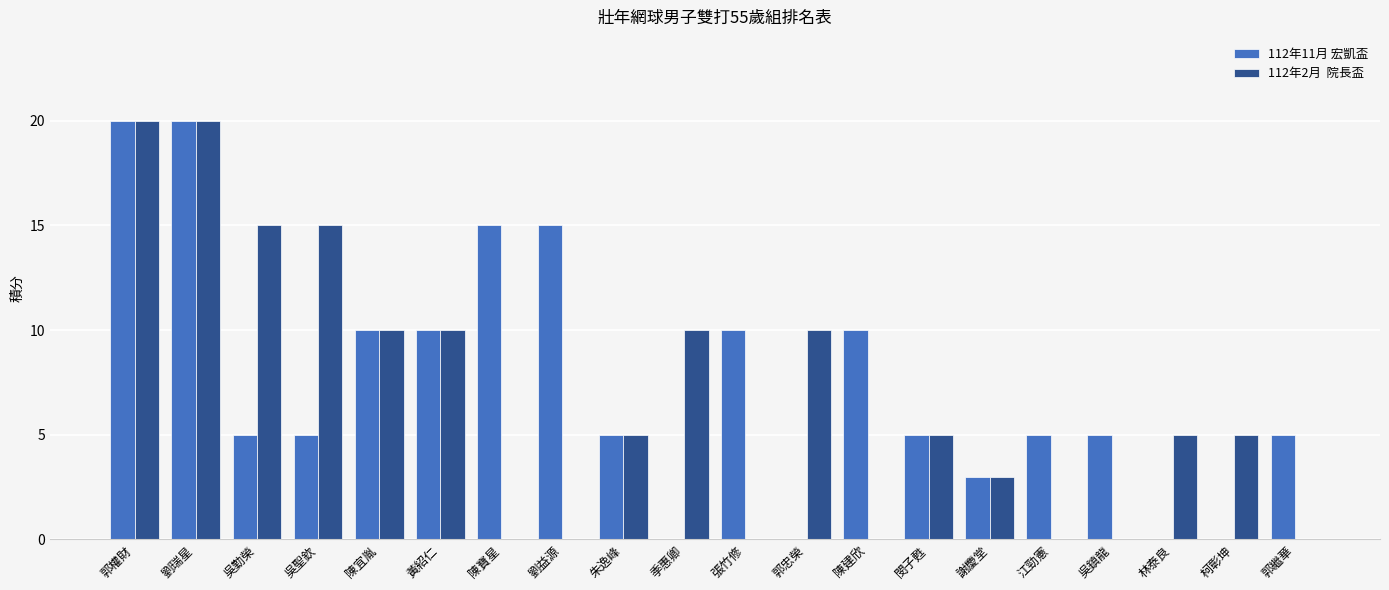

How many categories are shown in the chart?

20